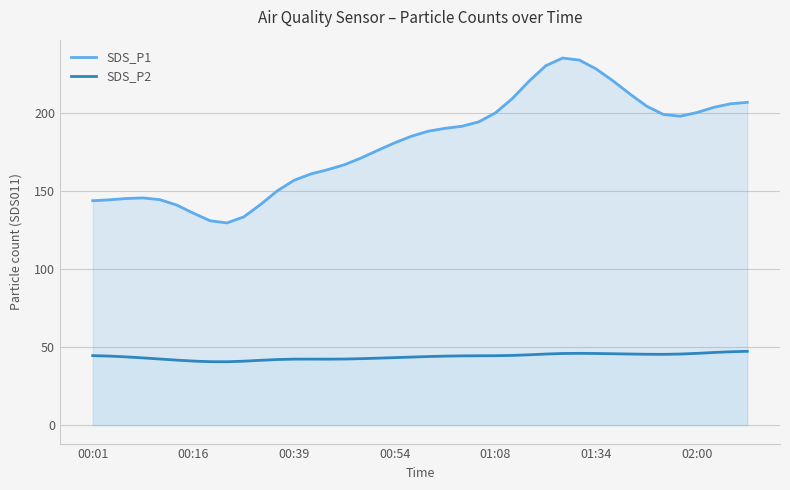

True or false: SDS_P2 has a value of 46.0 at 02:00.

True